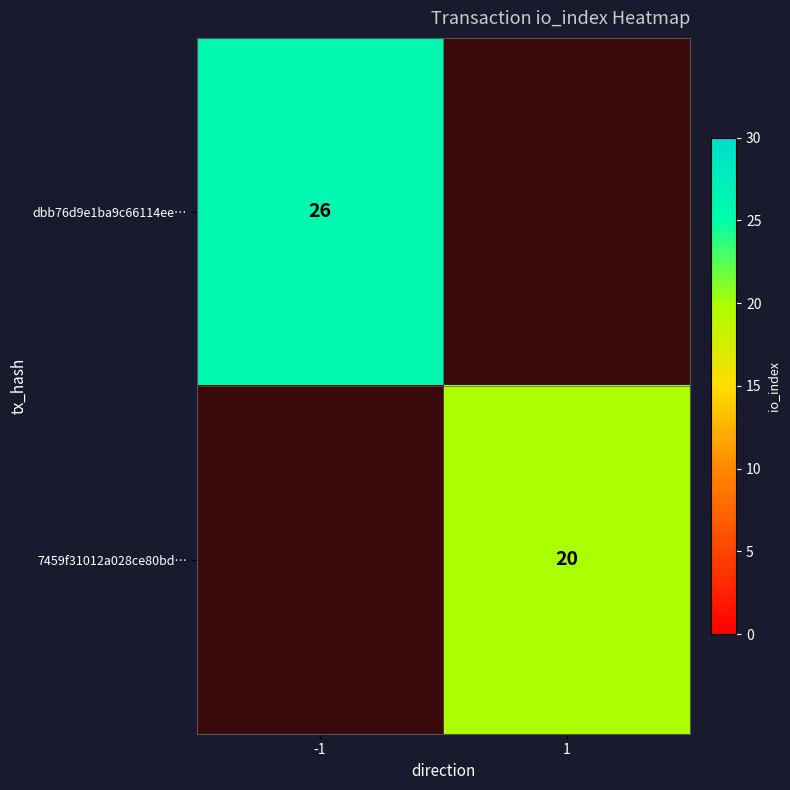

Is it true that dbb76d9e1ba9c66114ee… equals 7 at -1?

False